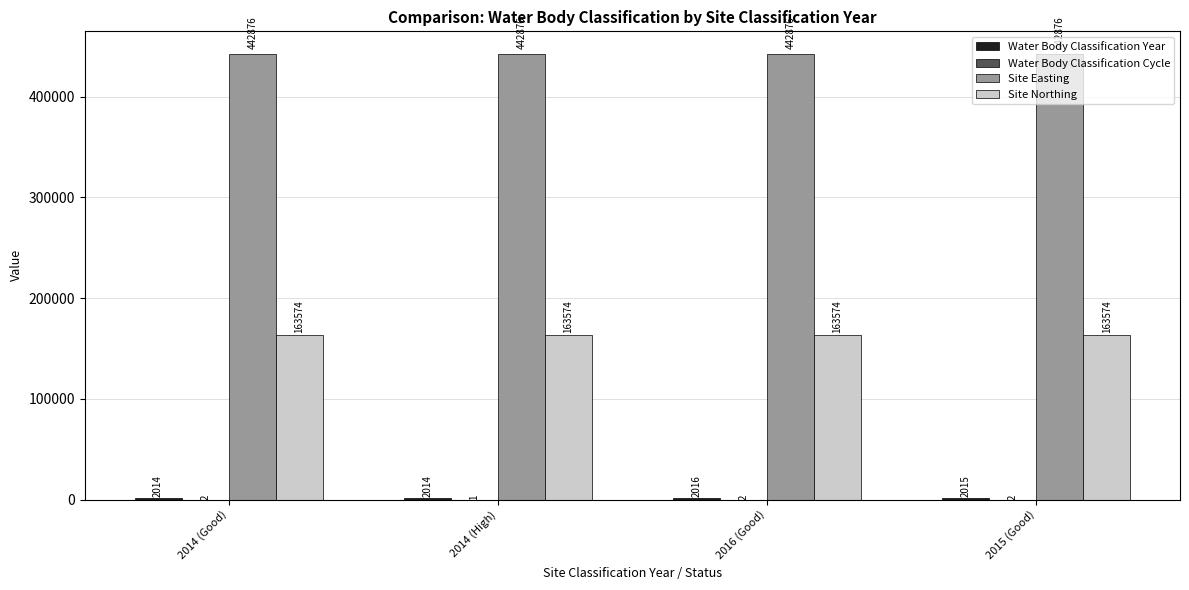

What is the average value of the Site Easting series?

442876